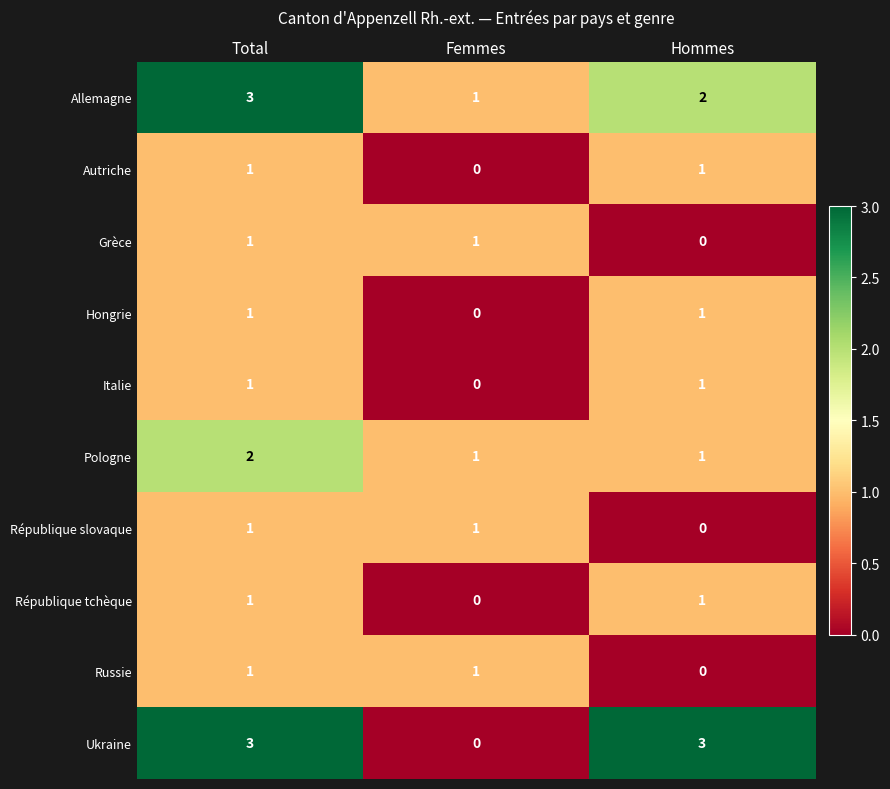

What is the difference between the highest and lowest values at Total?

2